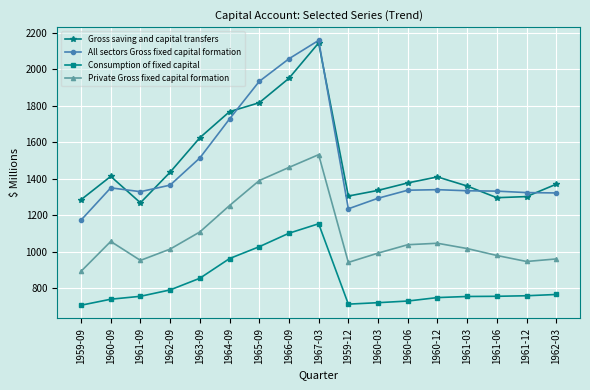

What is the lowest value of the Gross saving and capital transfers series?

1268